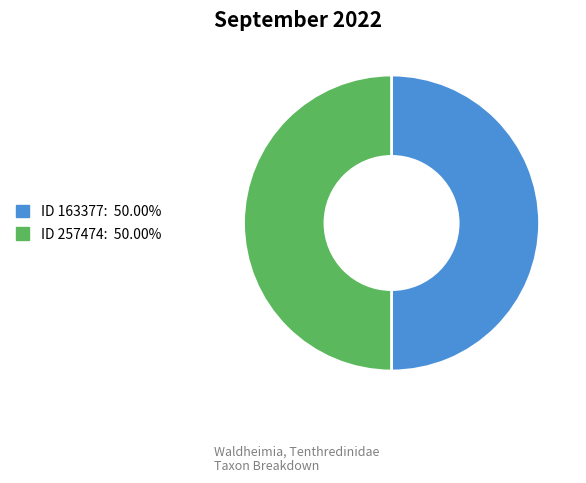

How many segments does this pie chart have?

2